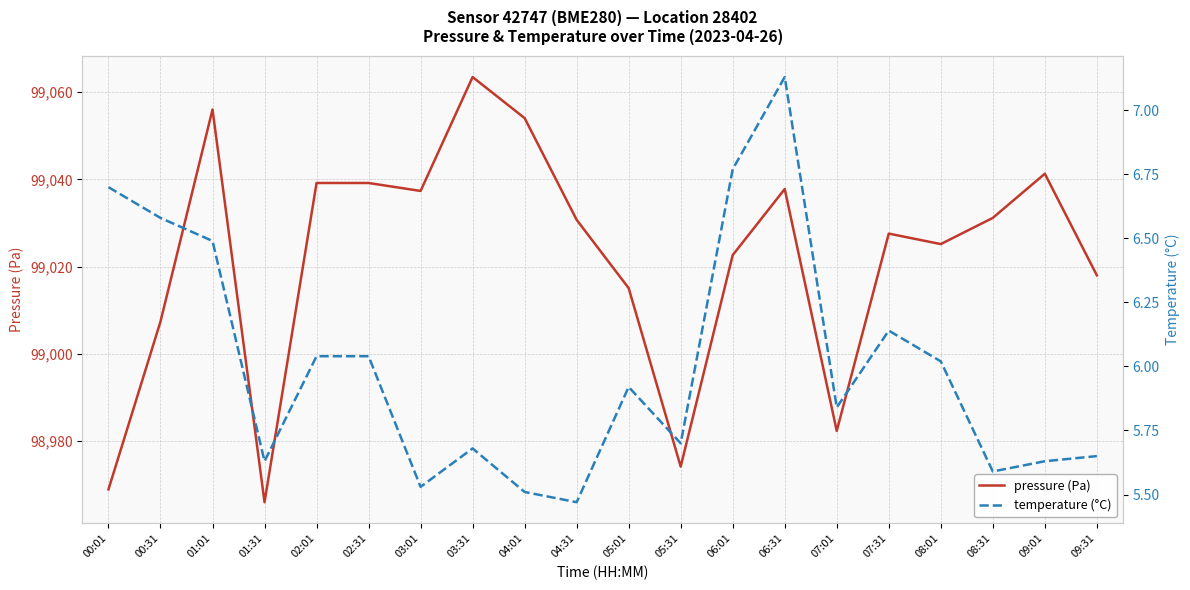

The pressure (Pa) series shows 31252.8 at 06:31. True or false?

False